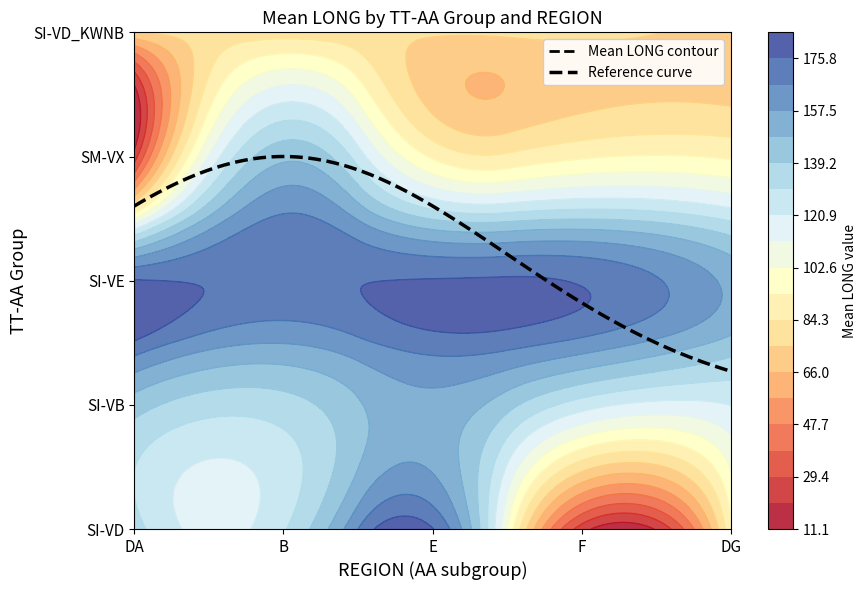

What is the difference between the maximum and second lowest values in the SI-VB series?

29.3